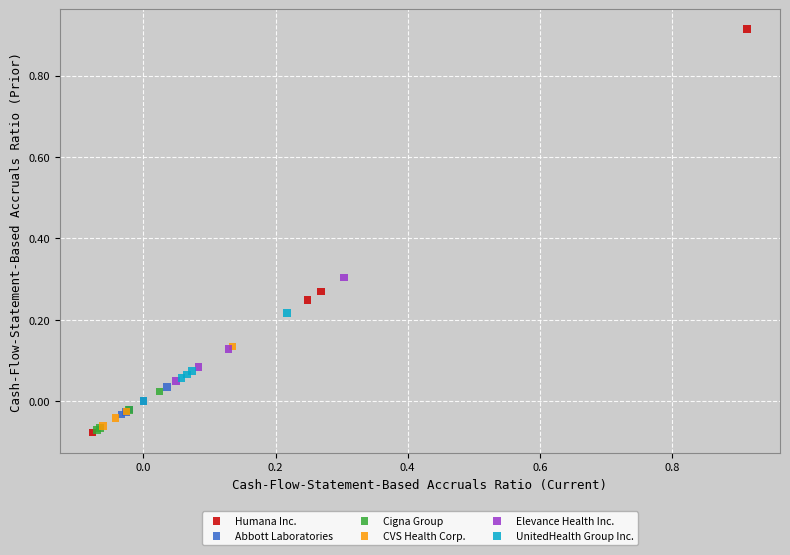

What are all the series names shown in the legend?

Humana Inc., Abbott Laboratories, Cigna Group, CVS Health Corp., Elevance Health Inc., UnitedHealth Group Inc.